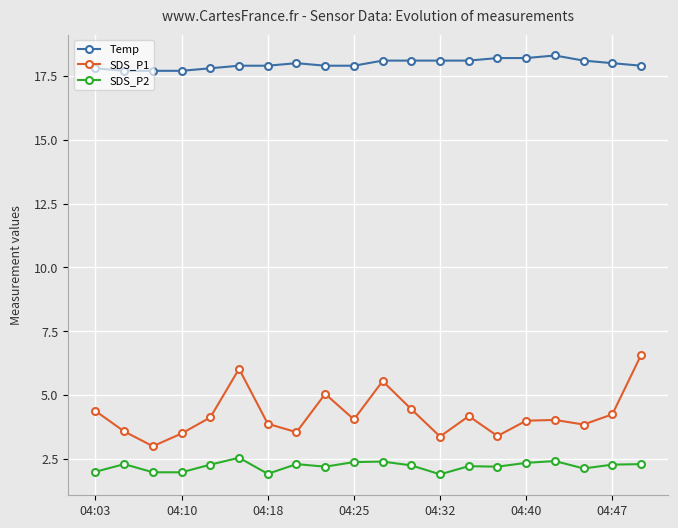

Rank the series by their maximum value, from lowest to highest.

SDS_P2, SDS_P1, Temp